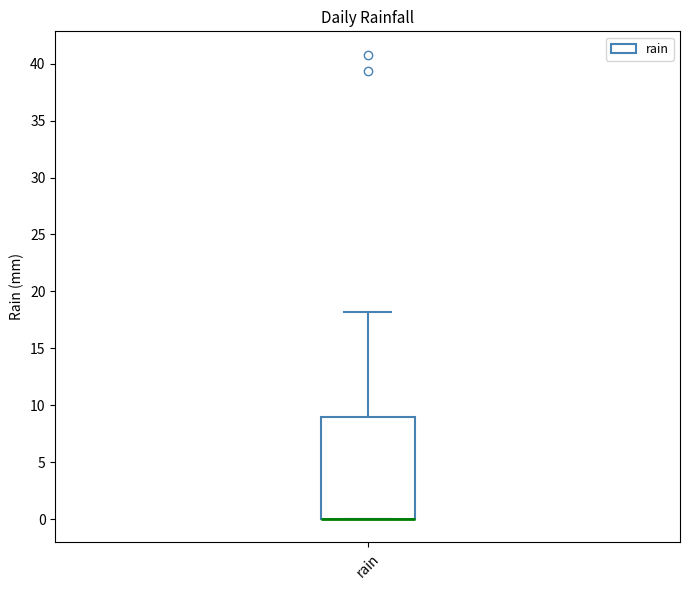

Read this box plot against the y-axis: the position of the median line, the range covered by the box, and the ends of both whiskers. The values are not printed on the chart, so give them approximately, as read against the axis.

median 0 (drawn on the box's lower edge), box 0 to 9, whiskers 0 to 18